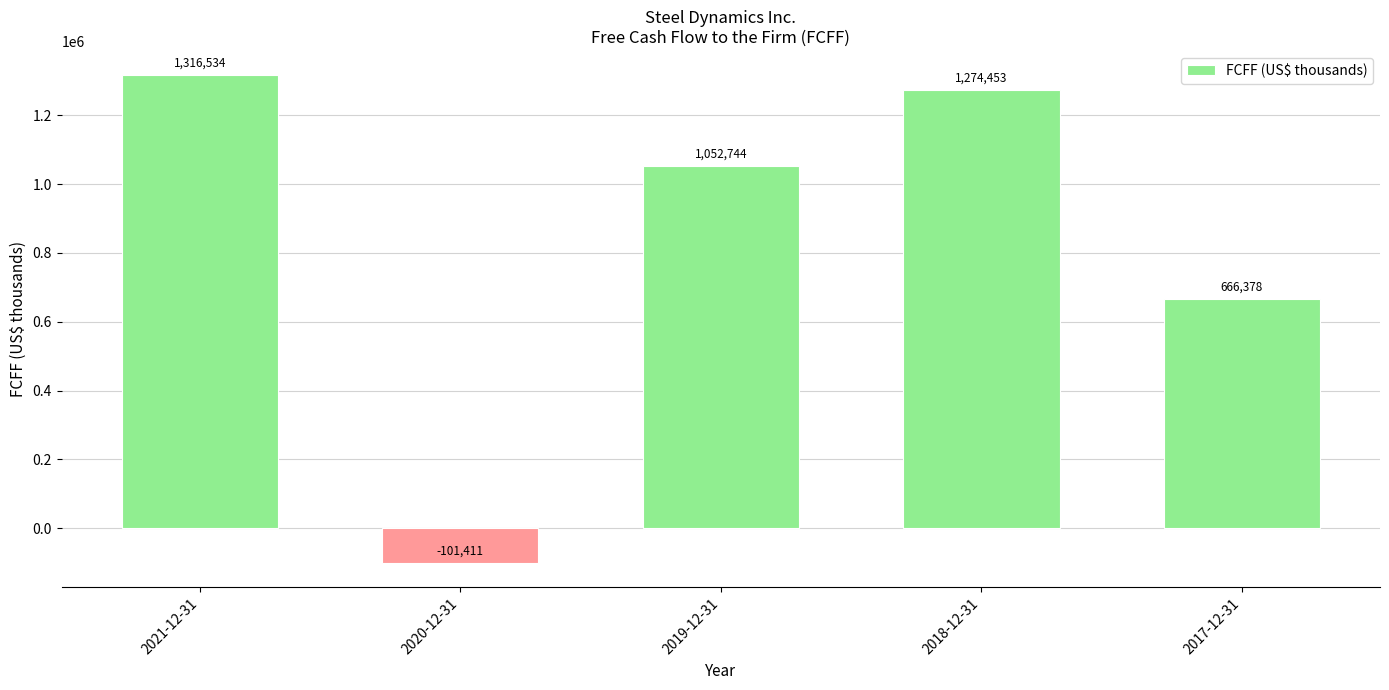

Count the number of categories in the chart.

5